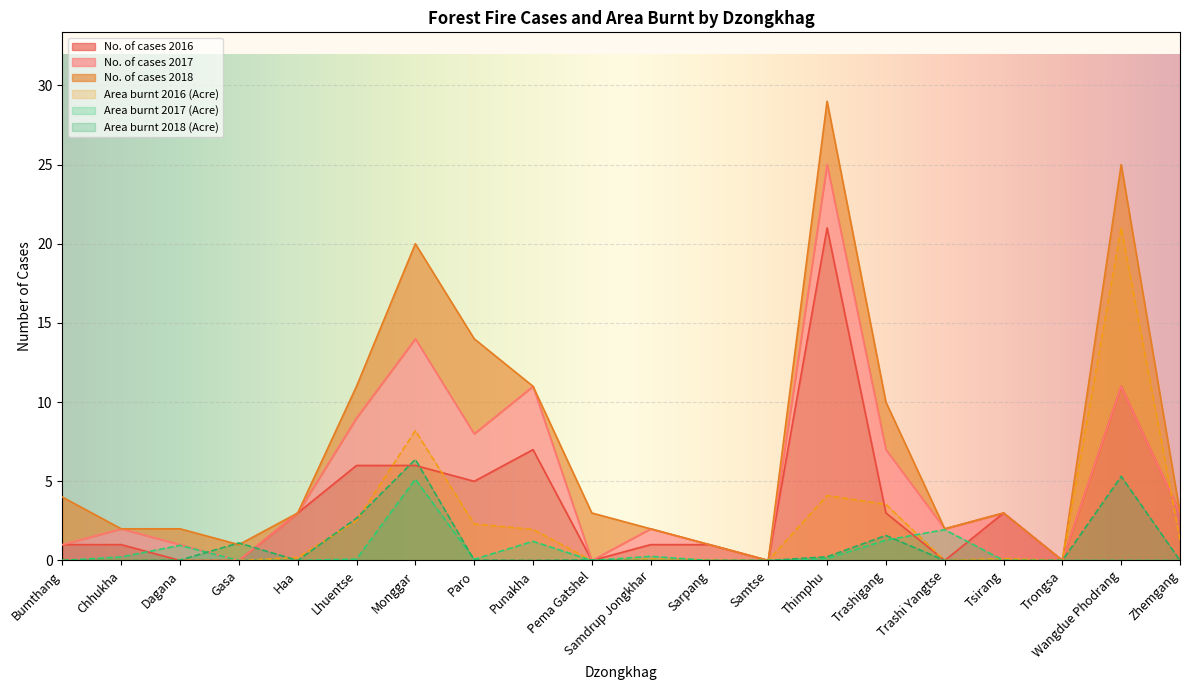

Which category has the highest value in the Area burnt 2018 (Acre) series?

Monggar